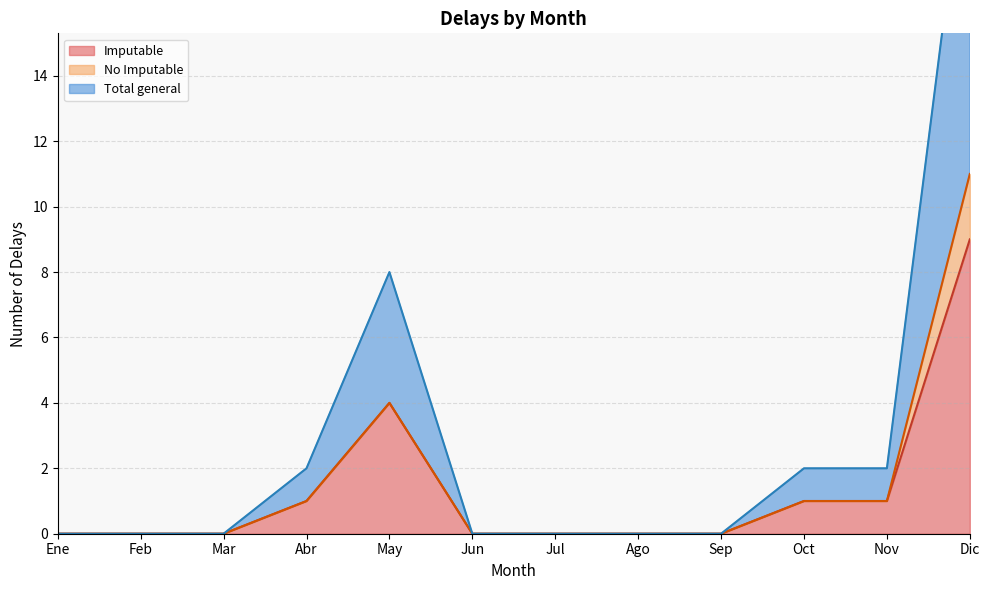

How many values in the Total general series exceed 0?

5